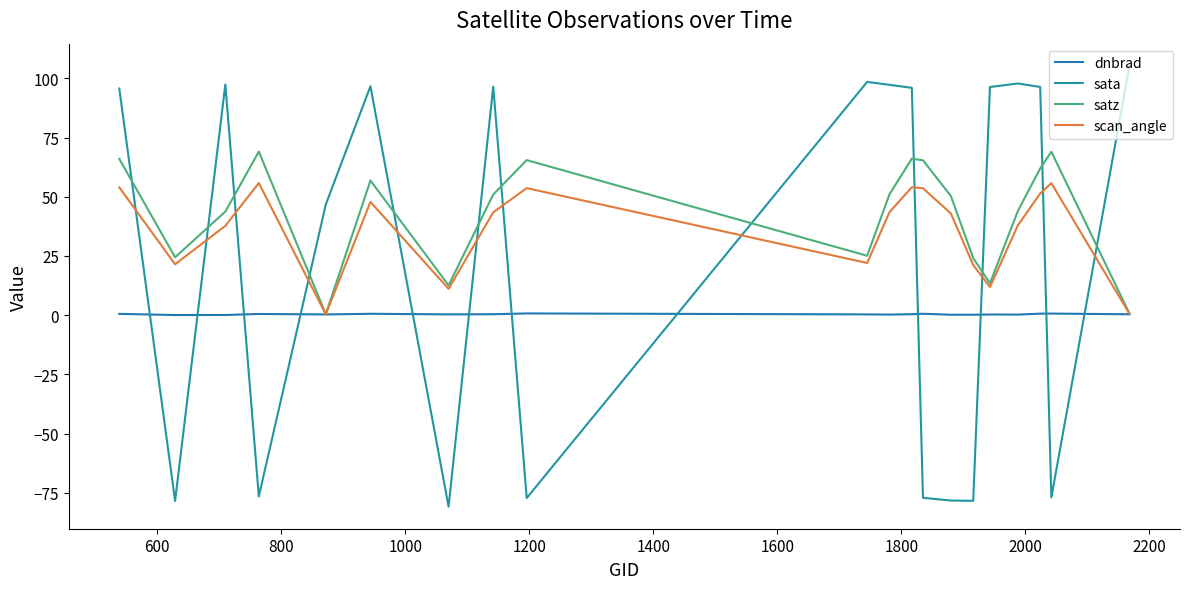

Where is the first local maximum for dnbrad?

1000